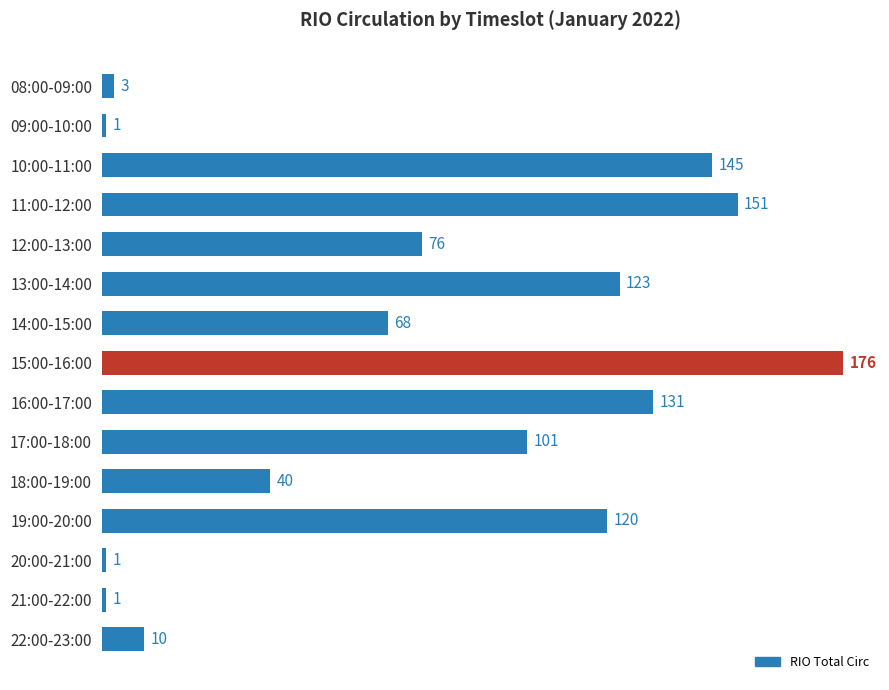

What is the sum of all values?

1147